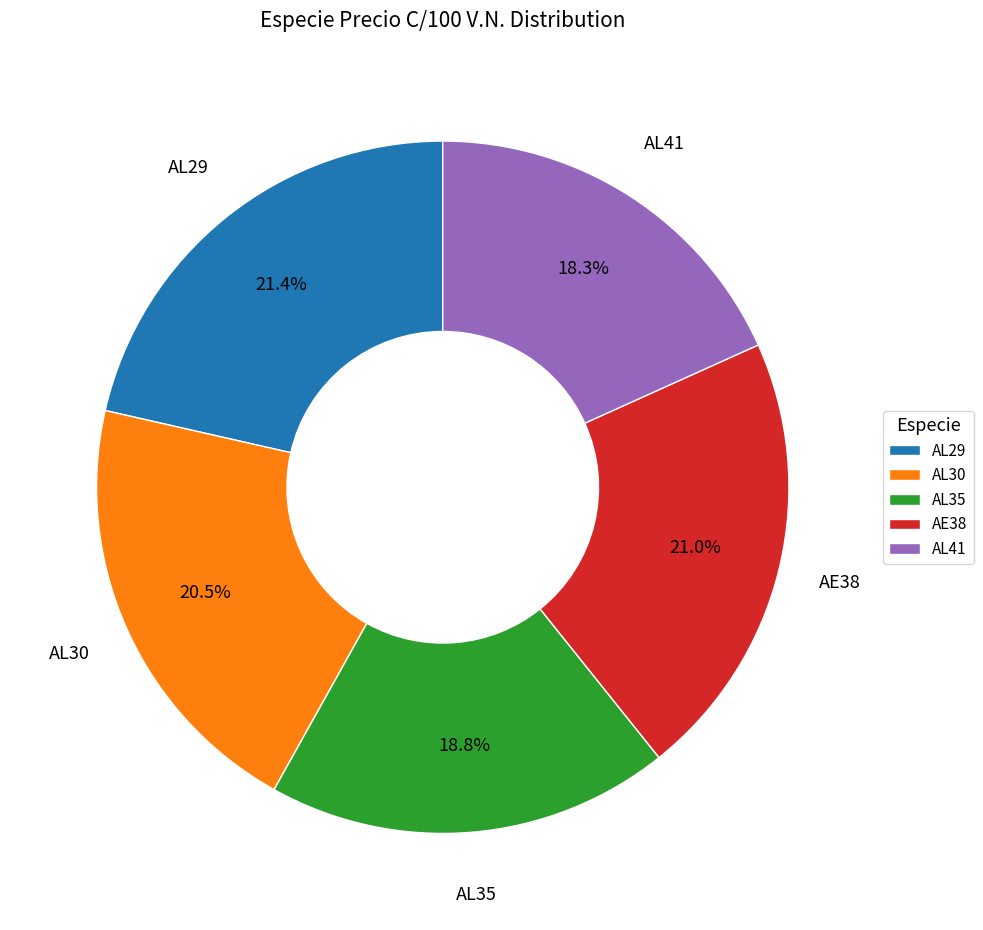

What percentage is the AL29 slice, to the nearest percent?

21%